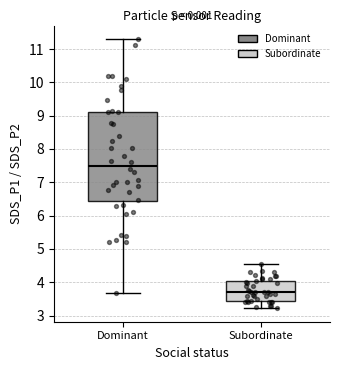

Which box is the tallest, from its lower edge to its upper edge?

Dominant